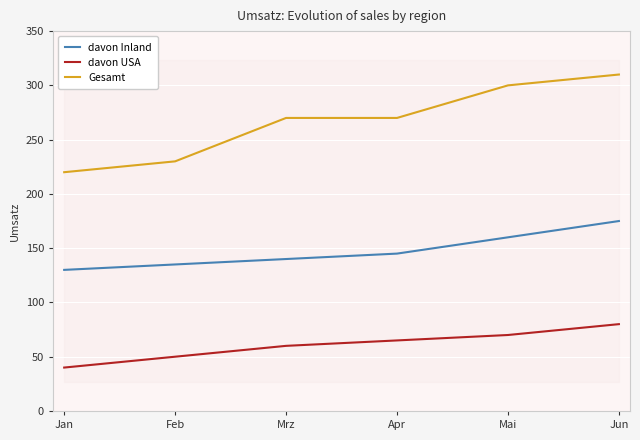

True or false: davon USA has a value of 29 at Feb.

False